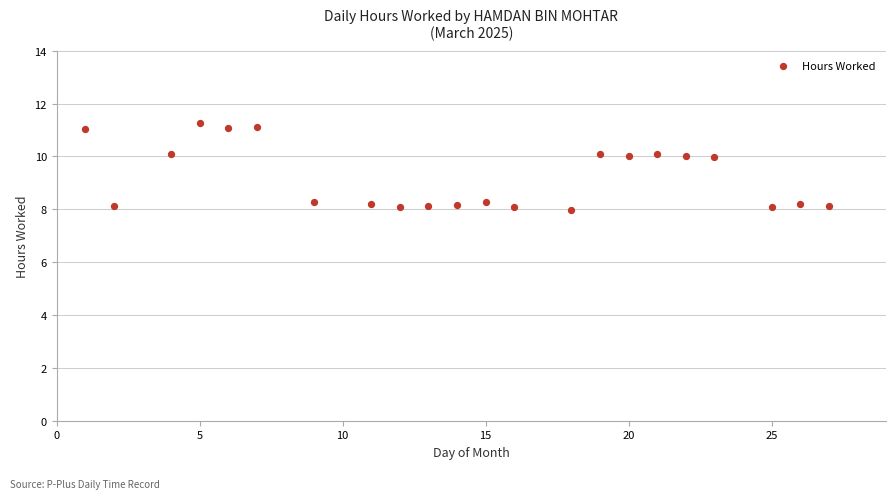

What is the range of Y values (max minus min)?

3.3